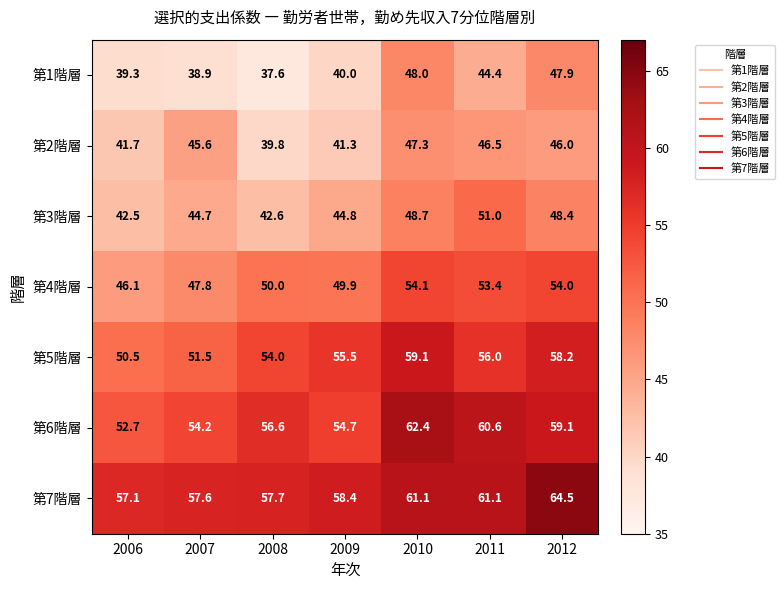

List the series in order of their peak value, highest first.

第7階層, 第6階層, 第5階層, 第4階層, 第3階層, 第1階層, 第2階層